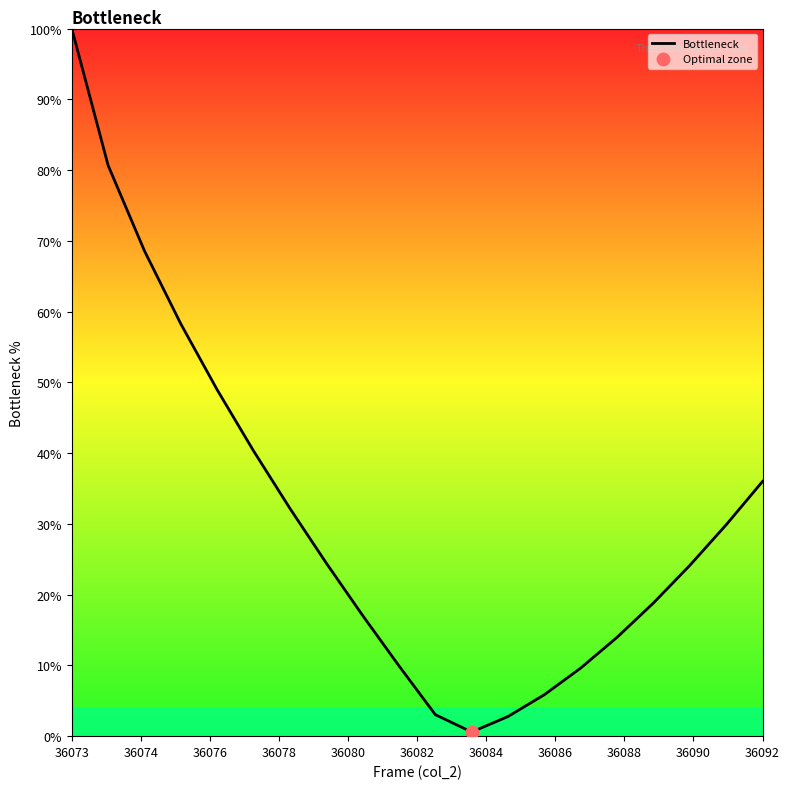

What is the difference between the maximum and minimum values?

99.4